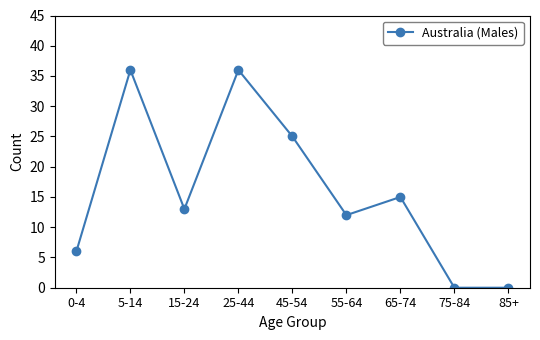

Where is the data nearest to the value 18?

65-74